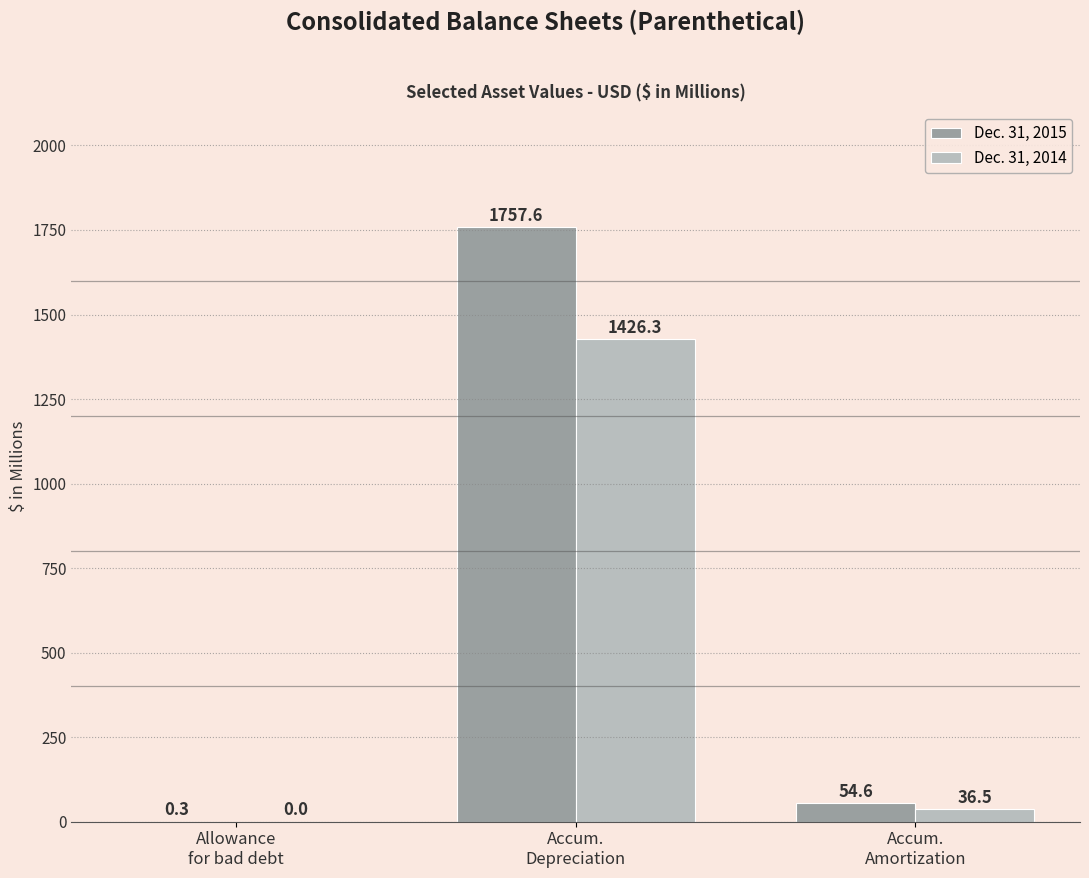

Which label corresponds to the largest value in the chart?

Accum.
Depreciation